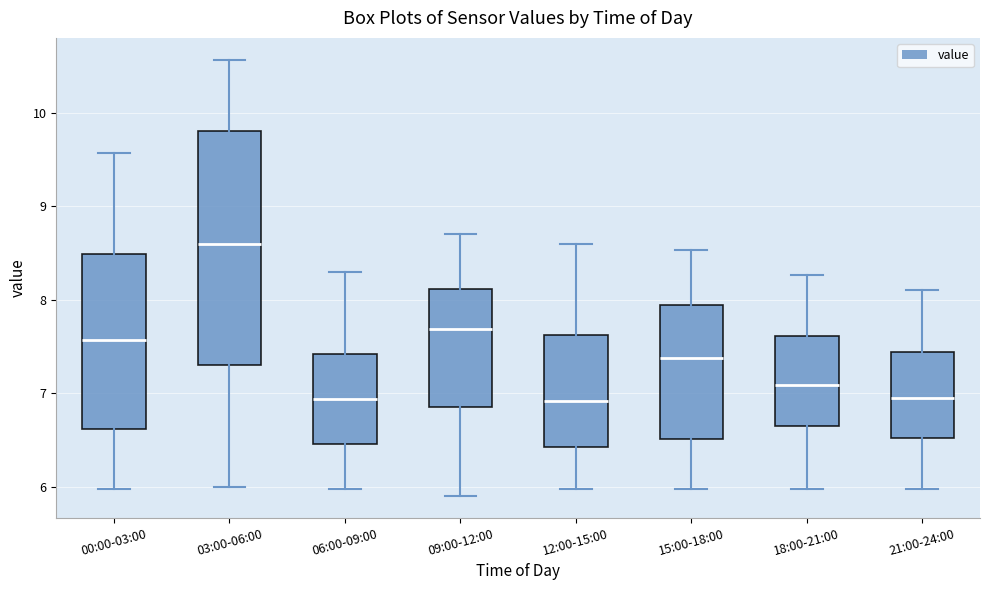

Reading left to right, transcribe this box plot: for each box, give where its median line is, the range the box spans, and where its two whiskers end, as read against the y-axis. The values are not printed on the chart, so give them approximately, as read against the axis.

00:00-03:00: median 7.6, box 6.6 to 8.5, whiskers 6.0 to 9.6
03:00-06:00: median 8.6, box 7.3 to 9.8, whiskers 6.0 to 10.6
06:00-09:00: median 6.9, box 6.5 to 7.4, whiskers 6.0 to 8.3
09:00-12:00: median 7.7, box 6.9 to 8.1, whiskers 5.9 to 8.7
12:00-15:00: median 6.9, box 6.4 to 7.6, whiskers 6.0 to 8.6
15:00-18:00: median 7.4, box 6.5 to 7.9, whiskers 6.0 to 8.5
18:00-21:00: median 7.1, box 6.7 to 7.6, whiskers 6.0 to 8.3
21:00-24:00: median 7.0, box 6.5 to 7.4, whiskers 6.0 to 8.1